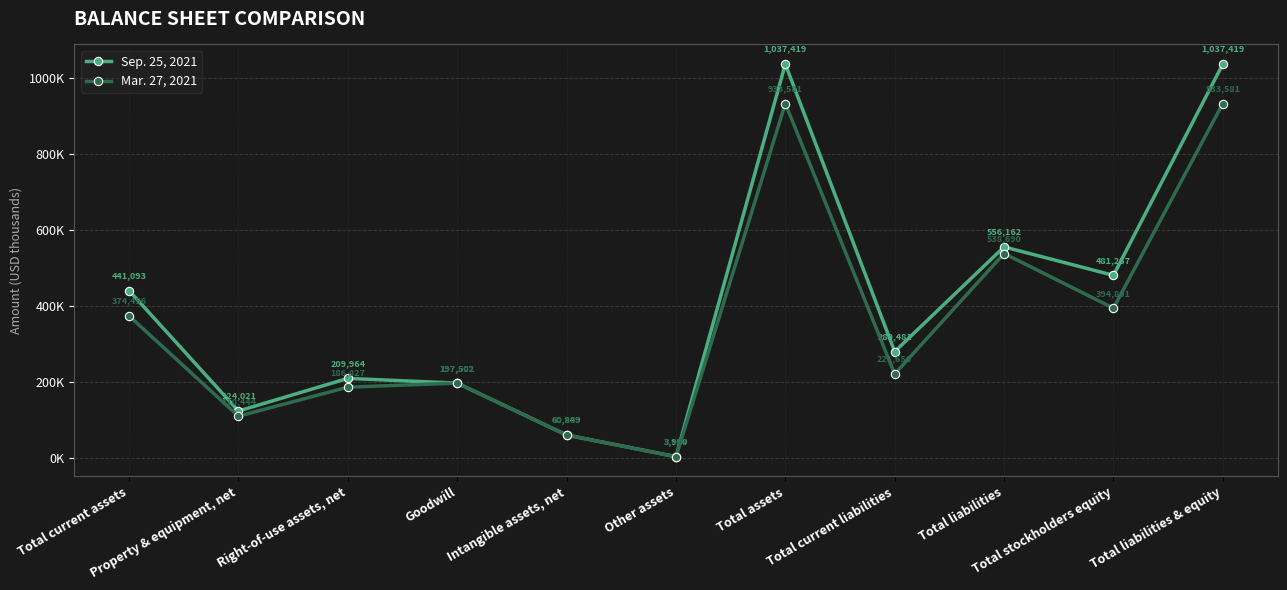

What is the label of the 9th point from the right?

Right-of-use assets, net